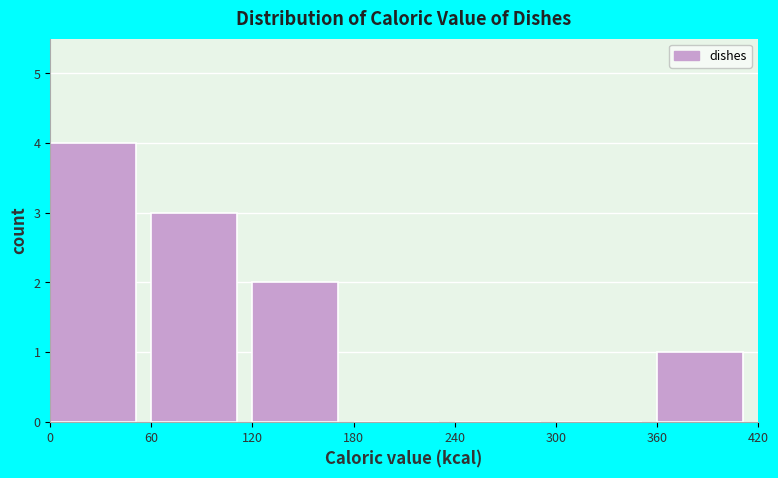

Which range on the x-axis has the tallest bar?

0 to 60